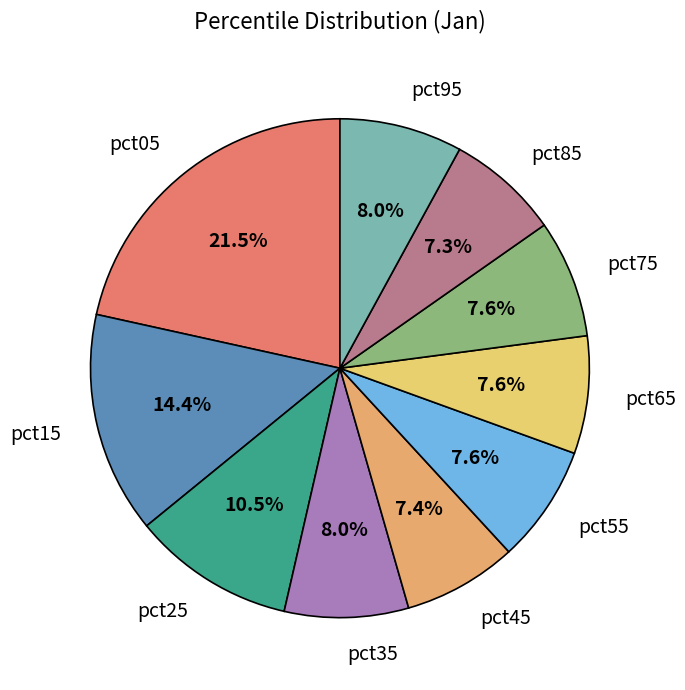

Is it true that pct55 is 8% of the pie?

True